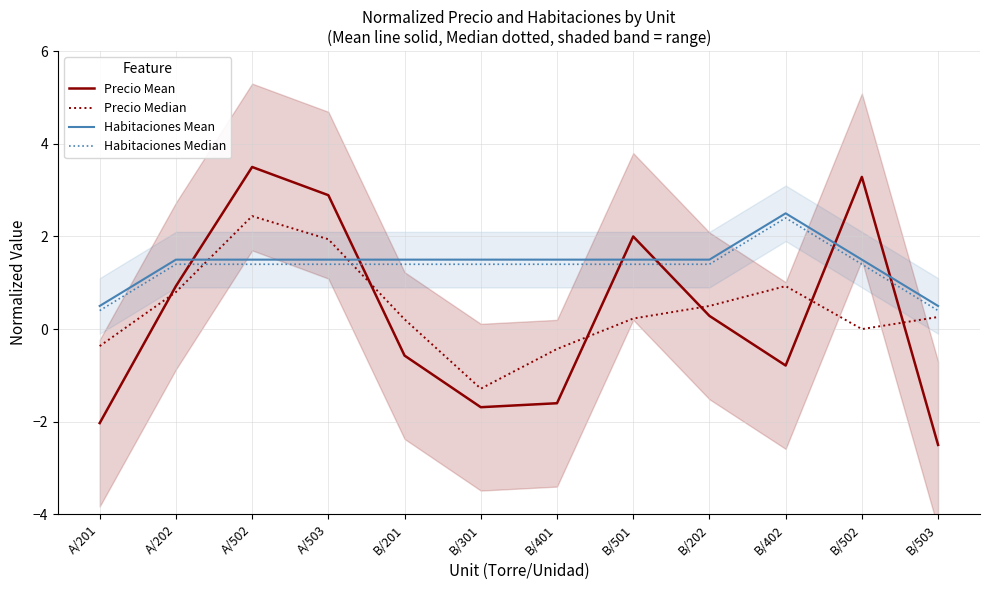

Which has a higher value, B/201 or B/502?

B/502